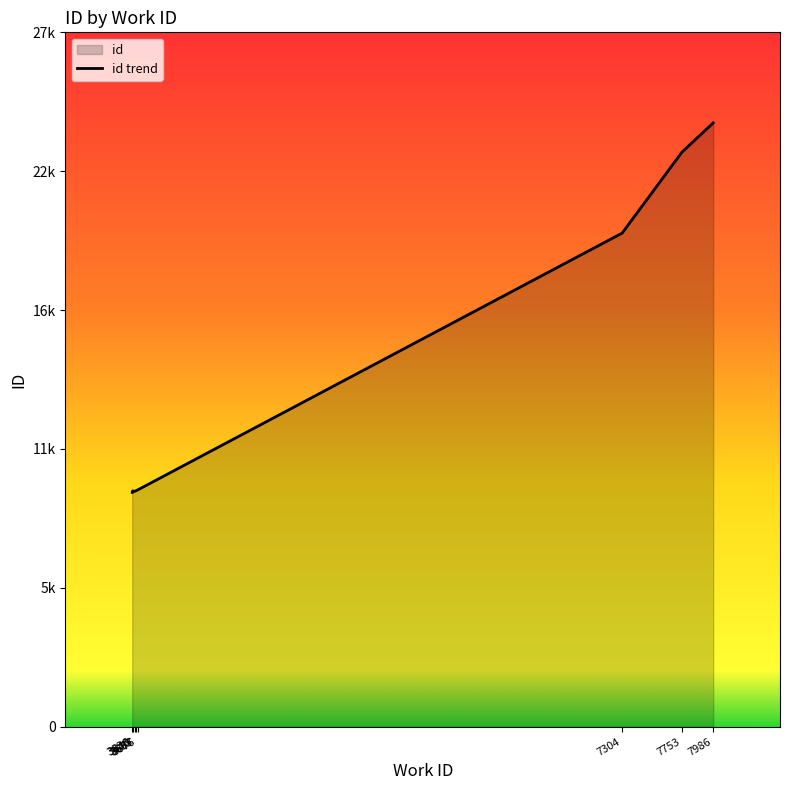

Where does the data first go above 9515?

3676